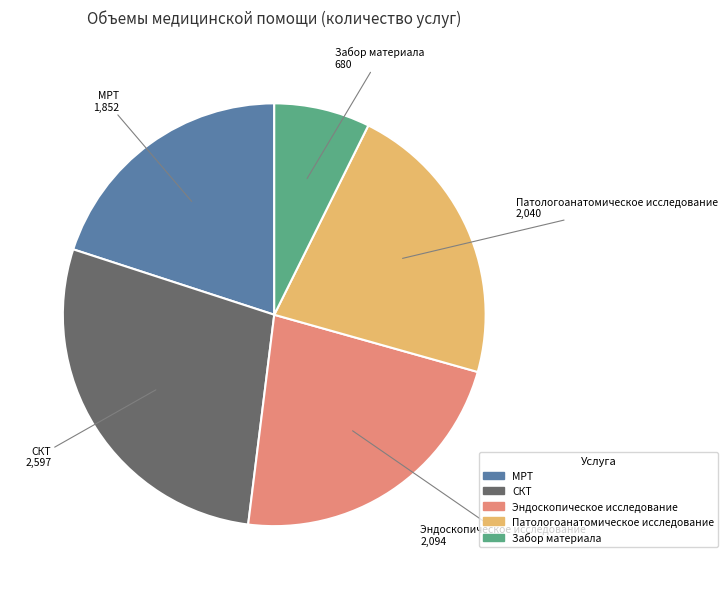

Is СКТ the majority of the pie?

No